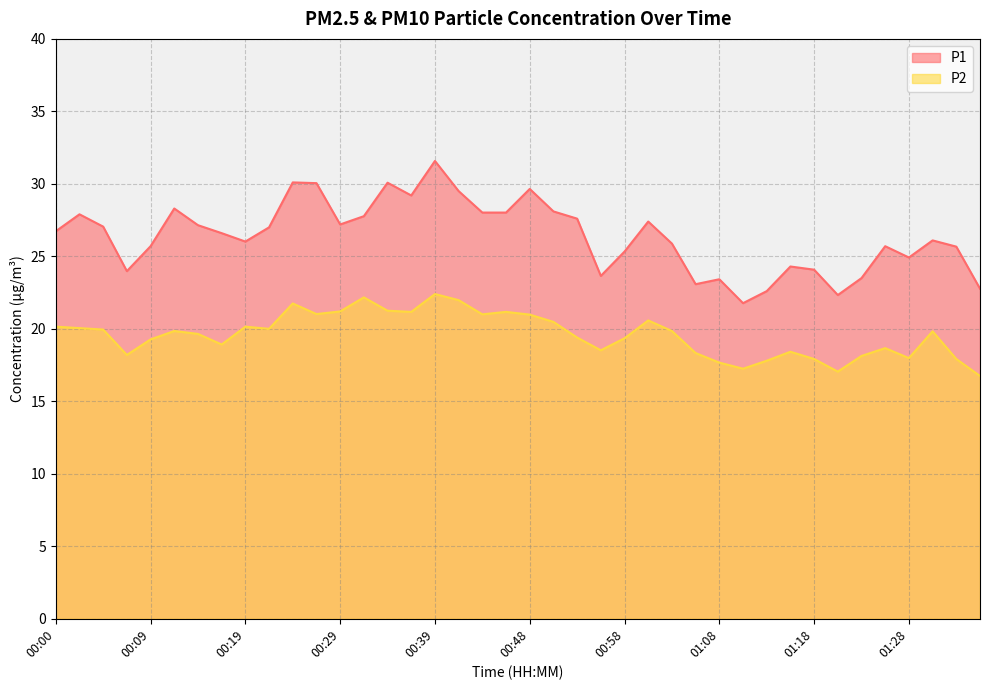

What is the minimum value for P2?

16.8